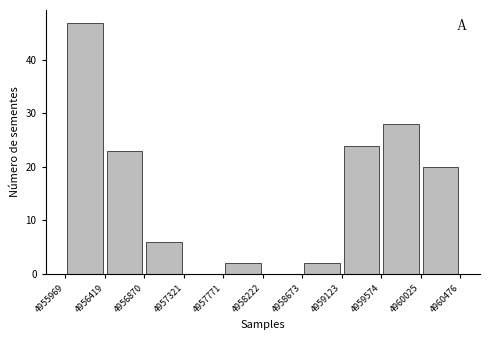

Reading left to right, transcribe this chart: for each bar, give the range it covers on the x-axis and its height. The values are not printed on the chart, so give them approximately, as read against the axis.

4955969 to 4956419: 47
4956419 to 4956870: 23
4956870 to 4957321: 6
4957321 to 4957771: 0
4957771 to 4958222: 2
4958222 to 4958673: 0
4958673 to 4959123: 2
4959123 to 4959574: 24
4959574 to 4960025: 28
4960025 to 4960476: 20